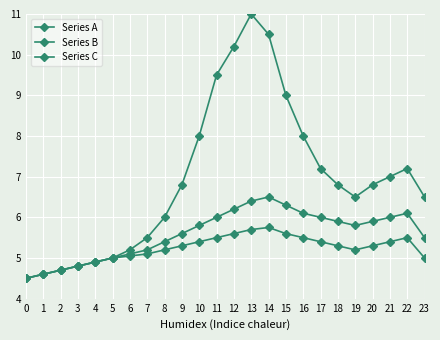

What is the lowest value of the Series B series?

4.5